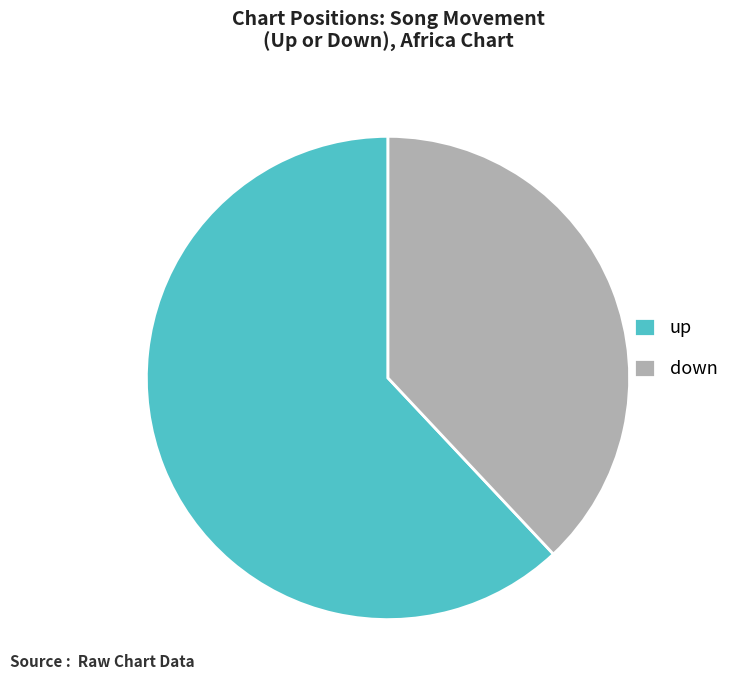

Combined, do down and up account for over 50%?

Yes